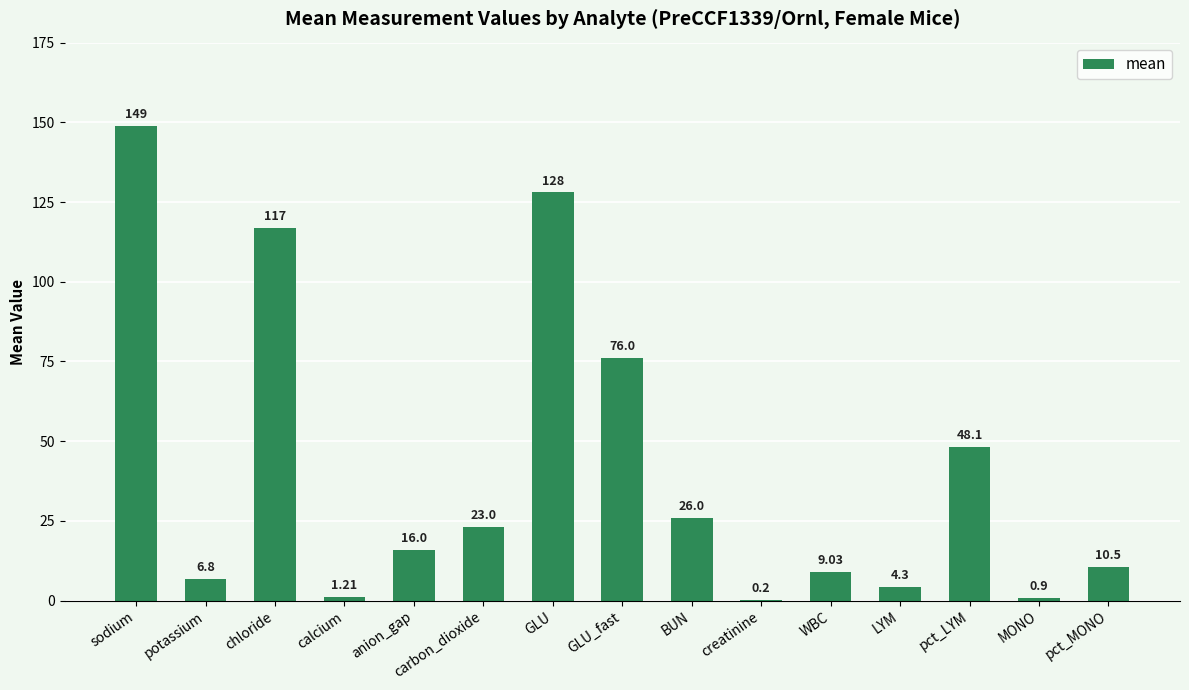

What is the sum of the values at WBC and chloride?

126.0